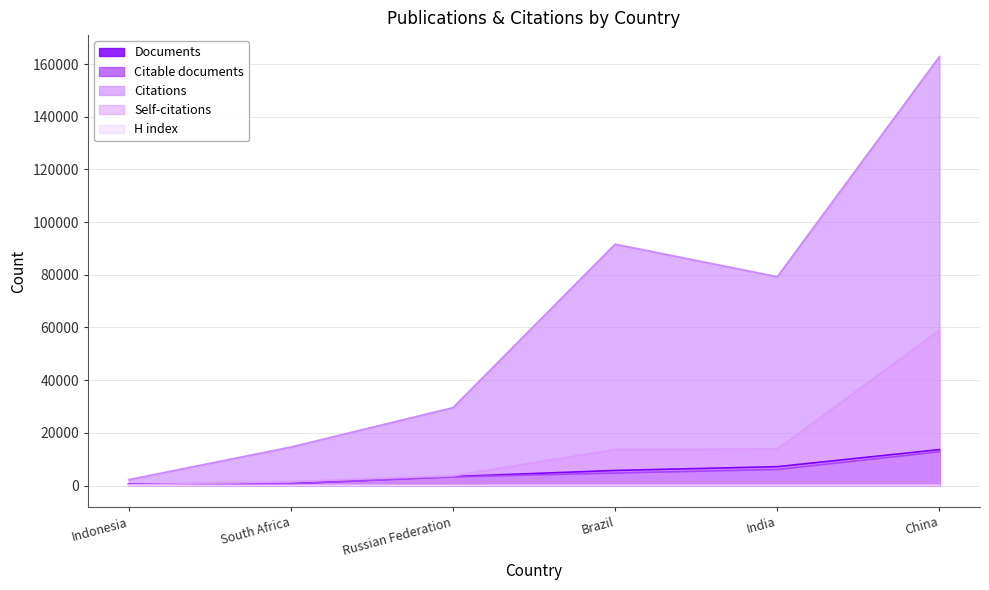

How many lines are shown in the chart?

5